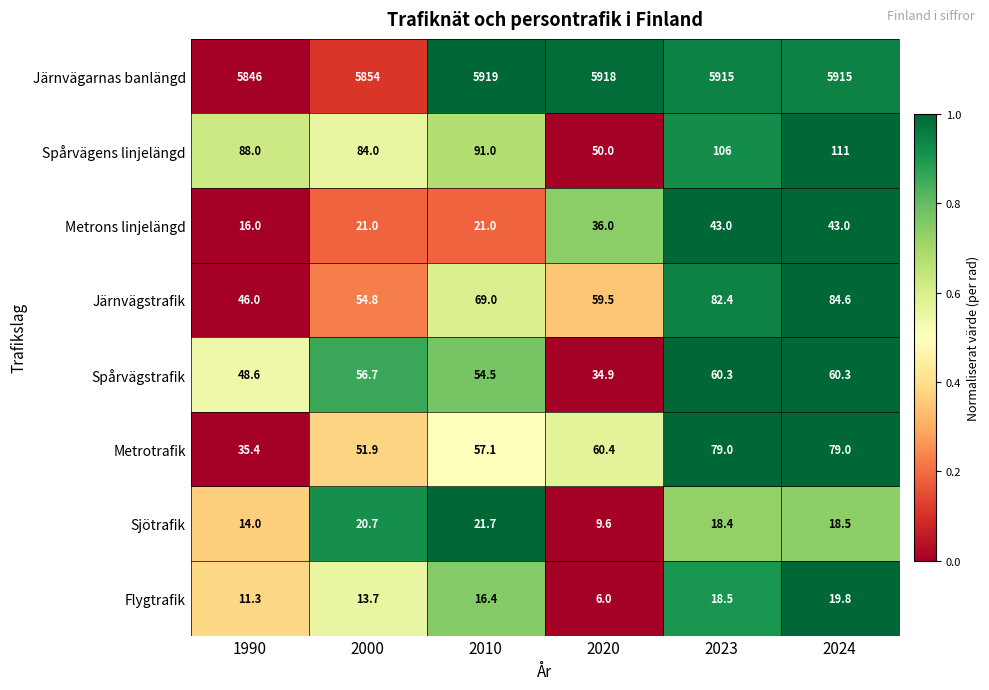

At which category is the sum across all series the highest?

2024